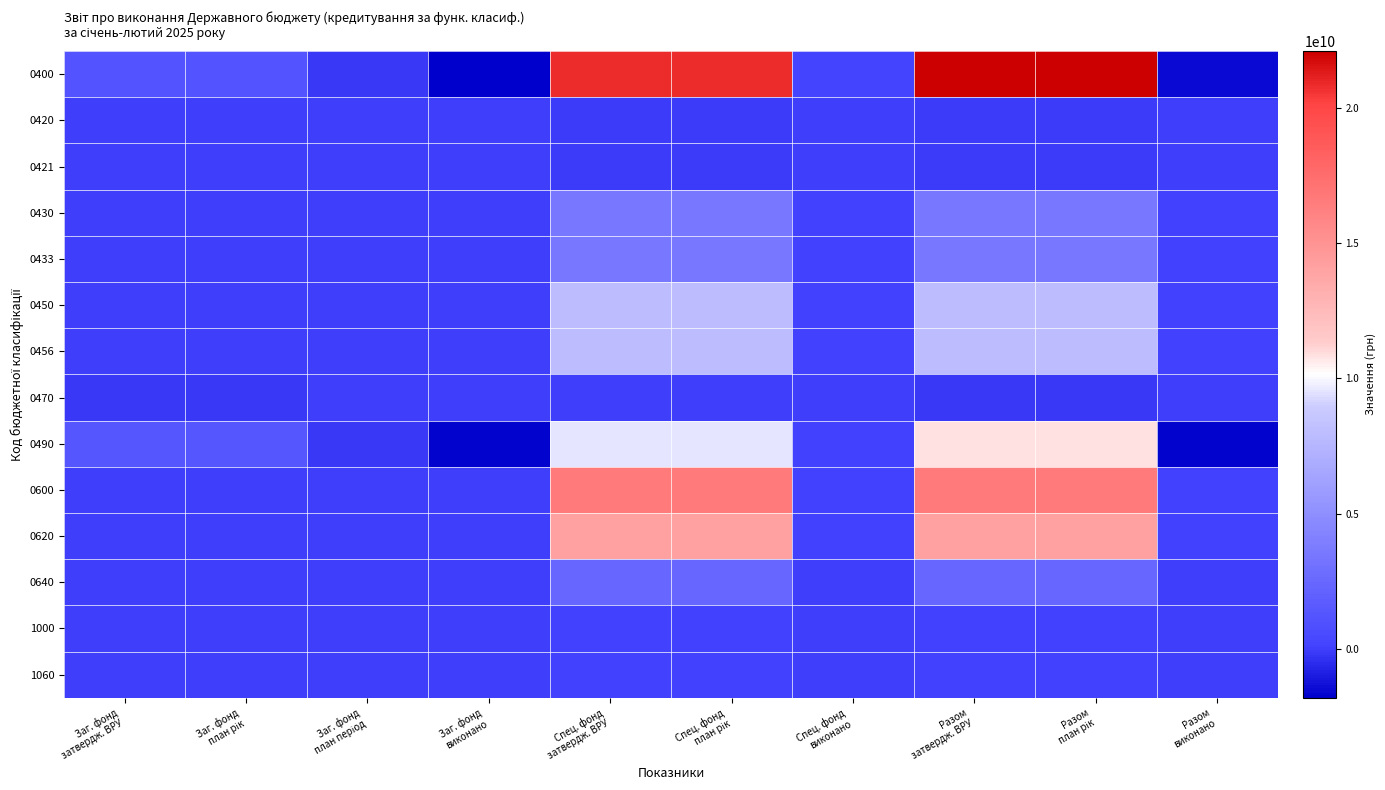

Rank the series at Заг. фонд затвердж. ВРУ from lowest to highest value.

0470, 0420, 0421, 0430, 0433, 0450, 0456, 0600, 0620, 0640, 1000, 1060, 0400, 0490